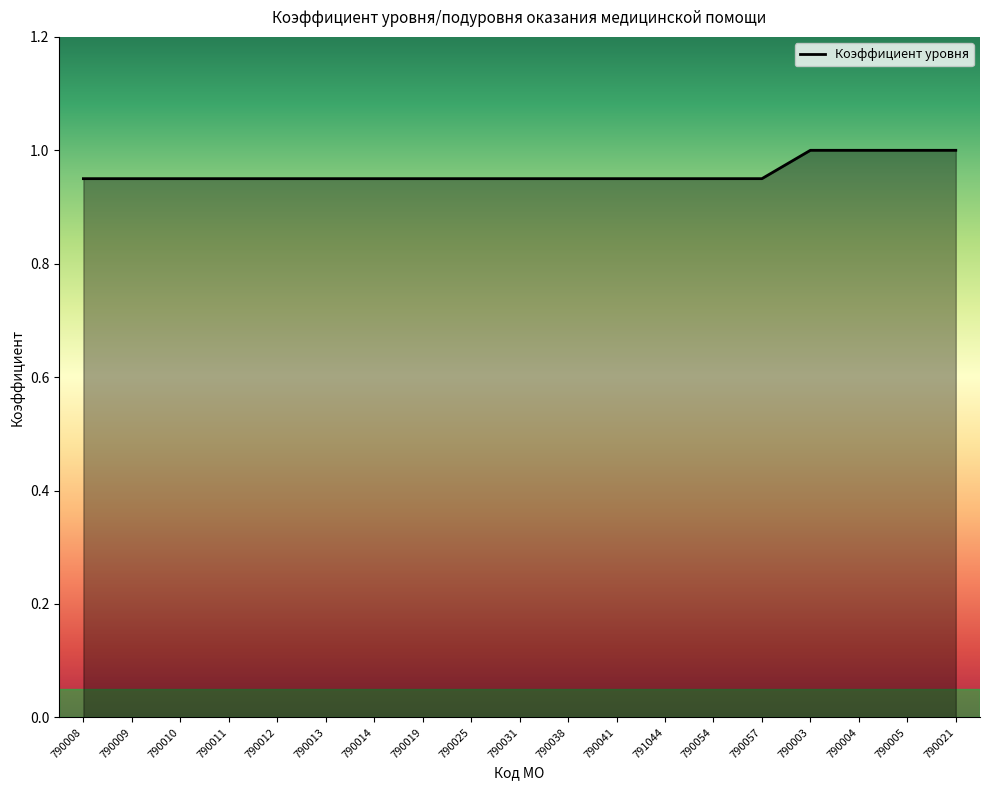

What is the sum of all values?

18.2